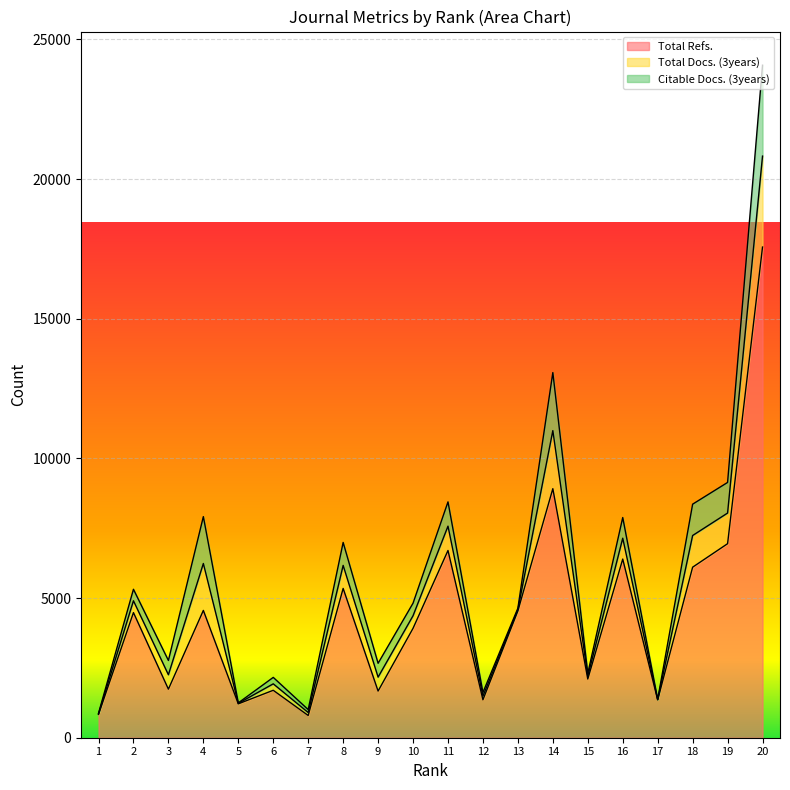

The value of Total Refs. at 8 is 5345. True or false?

True